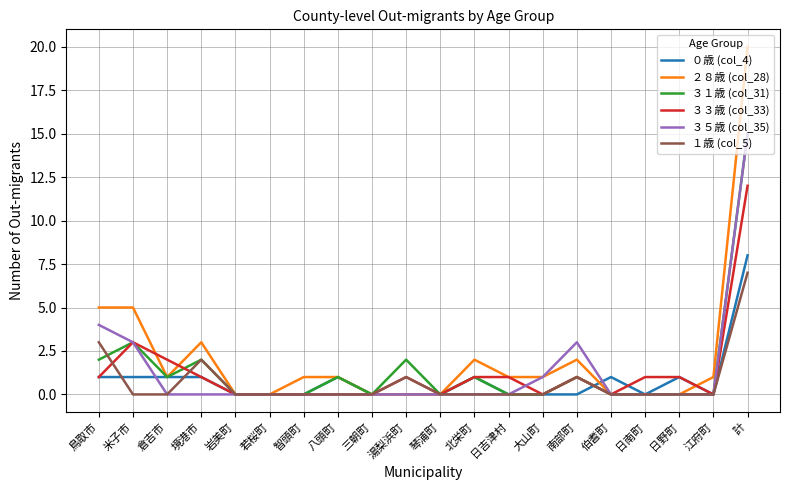

At which label does ２８歳 (col_28) first exceed 1?

鳥取市